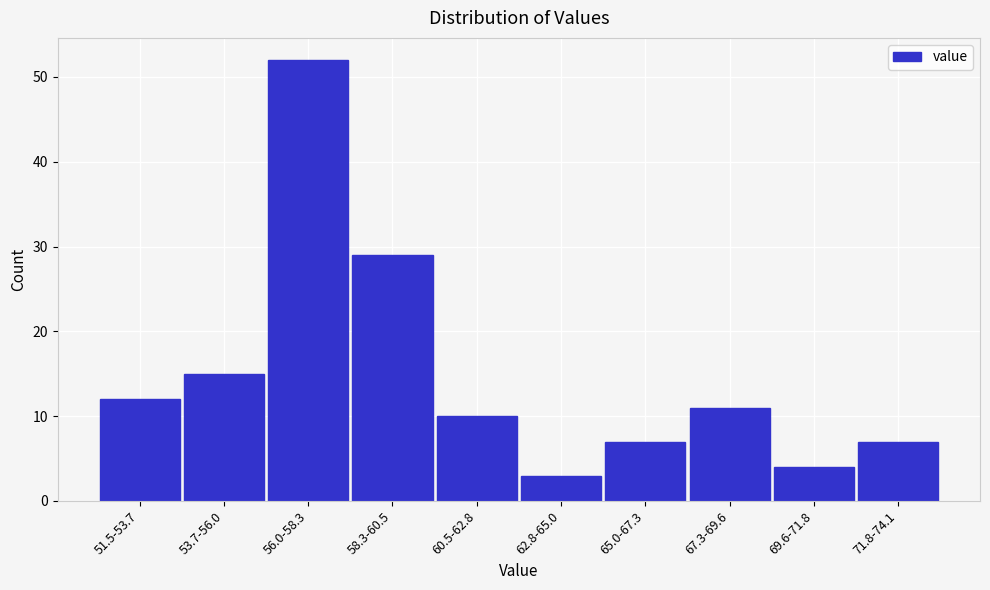

Reading left to right, transcribe all the data shown in this chart.

51.5-53.7=12	53.7-56.0=15	56.0-58.3=52	58.3-60.5=29	60.5-62.8=10	62.8-65.0=3	65.0-67.3=7	67.3-69.6=11	69.6-71.8=4	71.8-74.1=7